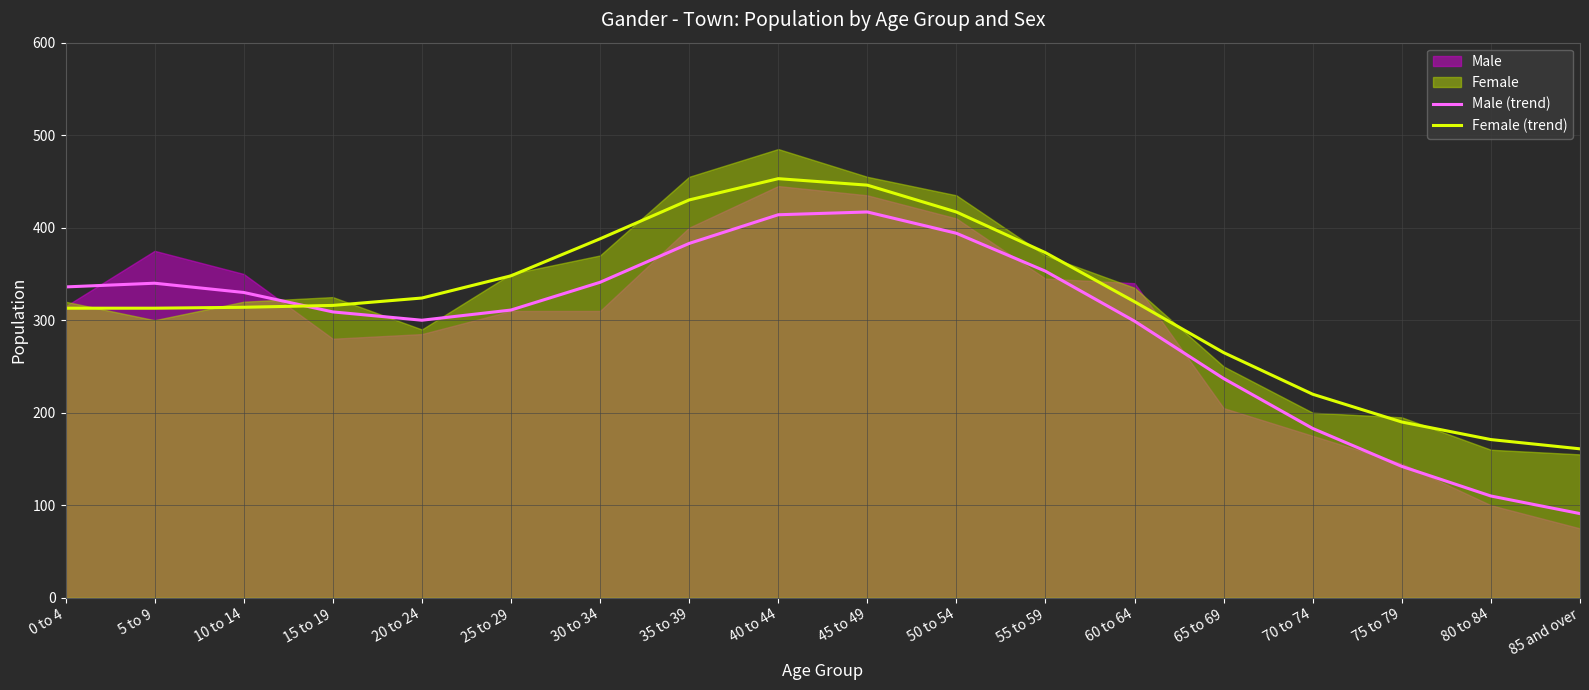

What is the sum of the Male (trend) values at 5 to 9 and 30 to 34?

681